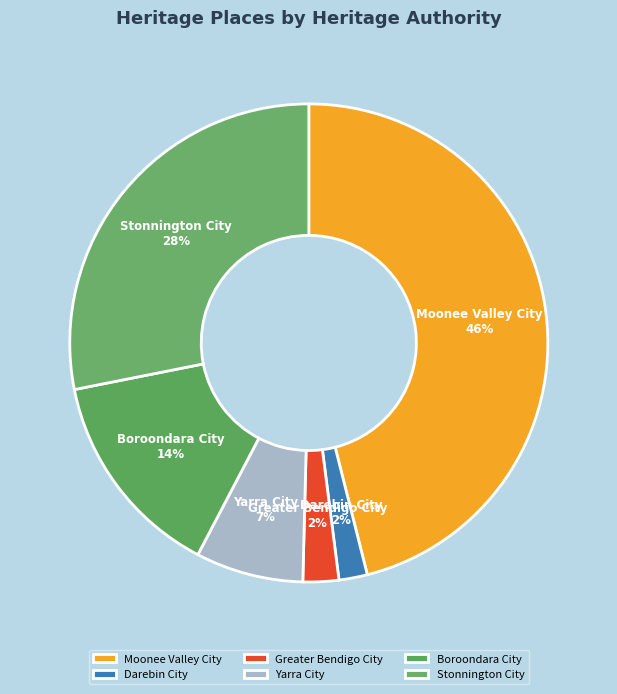

Does any single category account for the majority?

No